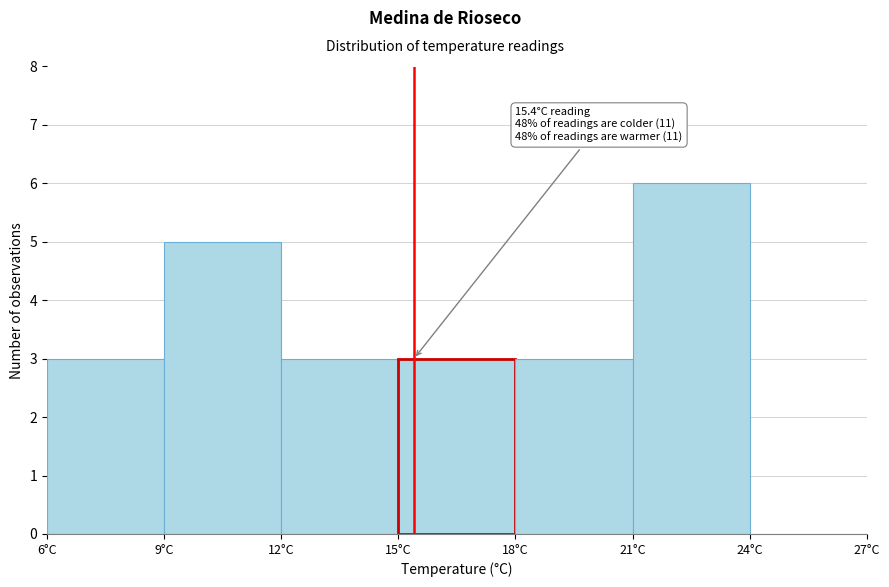

Which range on the x-axis has the tallest bar?

21 to 24